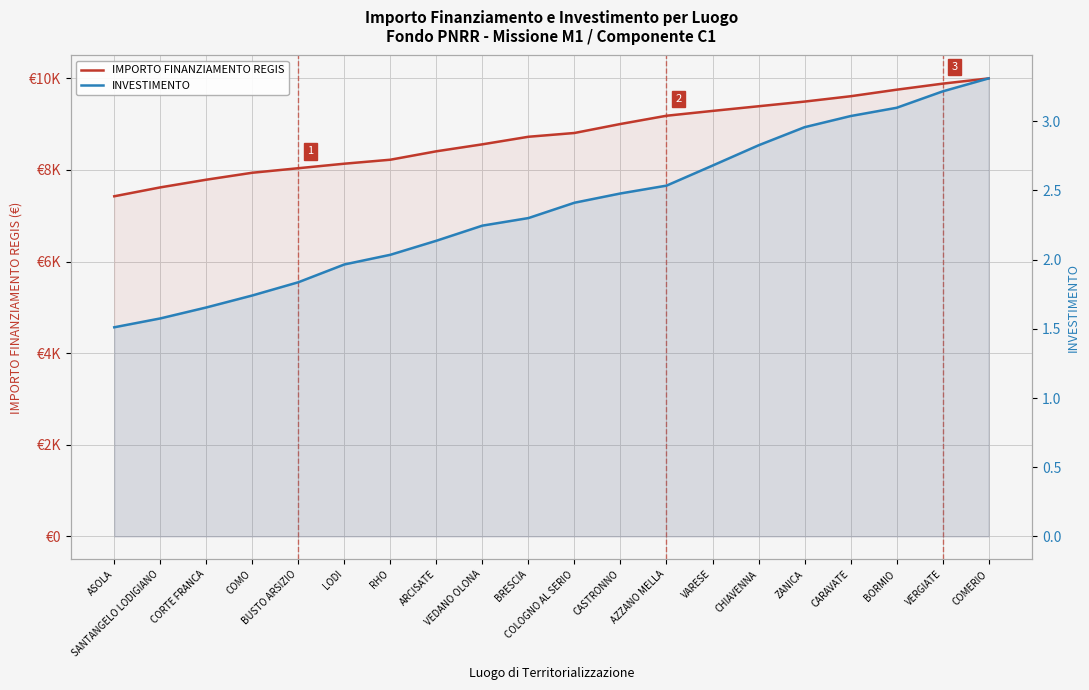

What is the total value across all series at CORTE FRANCA?

7789.5